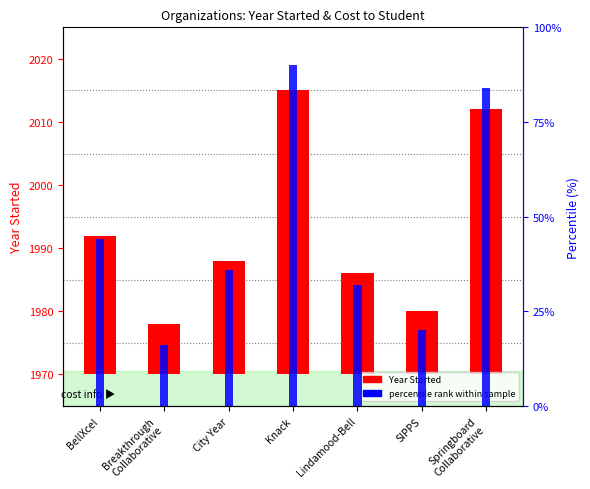

What is the label of the 2nd bar from the right?

SIPPS